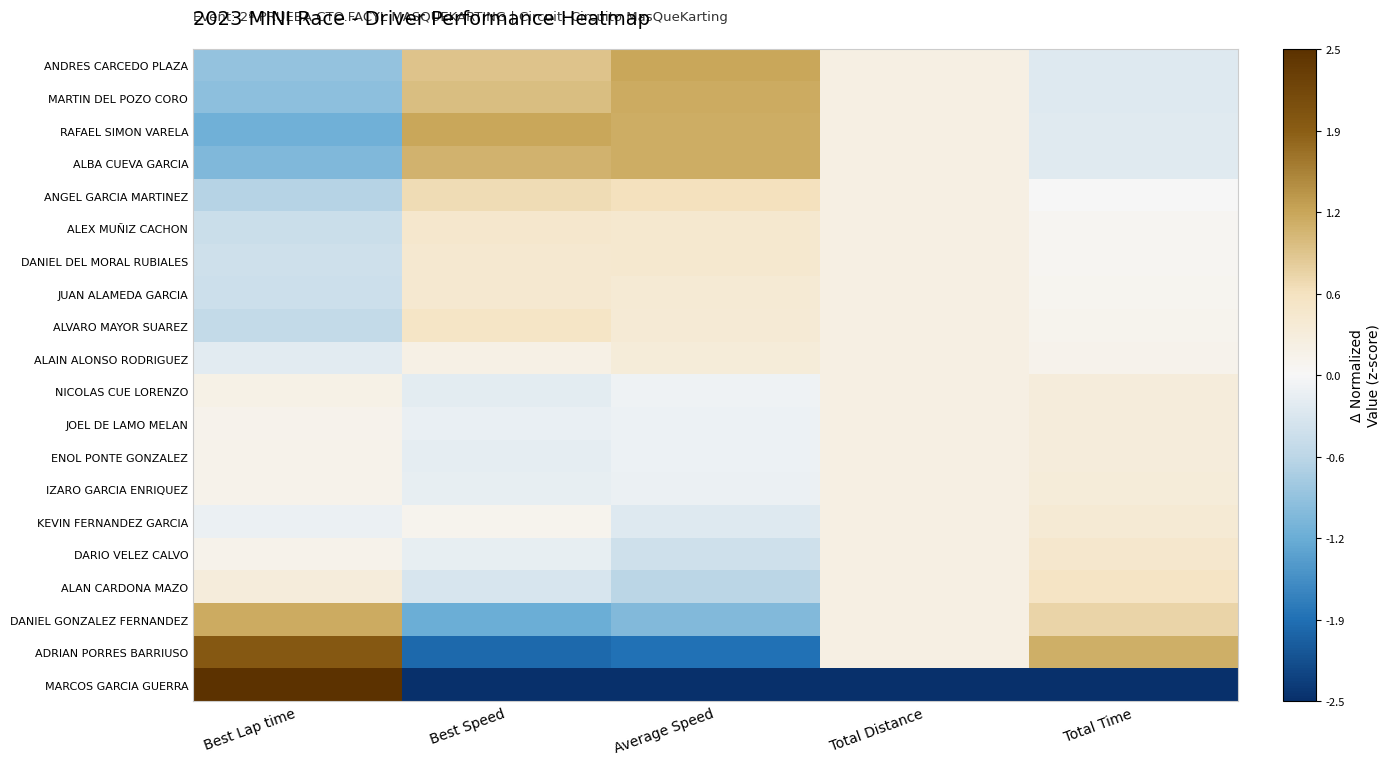

Reading right to left, extract all data points from this chart.

ANDRES CARCEDO PLAZA: Total Time=-0.3	Total Distance=0.2	Average Speed=1.2	Best Speed=1.0	Best Lap time=-0.9
MARTIN DEL POZO CORO: Total Time=-0.3	Total Distance=0.2	Average Speed=1.2	Best Speed=1.0	Best Lap time=-1.0
RAFAEL SIMON VARELA: Total Time=-0.3	Total Distance=0.2	Average Speed=1.2	Best Speed=1.2	Best Lap time=-1.2
ALBA CUEVA GARCIA: Total Time=-0.3	Total Distance=0.2	Average Speed=1.2	Best Speed=1.1	Best Lap time=-1.1
ANGEL GARCIA MARTINEZ: Total Time=-0.0	Total Distance=0.2	Average Speed=0.6	Best Speed=0.7	Best Lap time=-0.7
ALEX MUÑIZ CACHON: Total Time=0.1	Total Distance=0.2	Average Speed=0.5	Best Speed=0.5	Best Lap time=-0.5
DANIEL DEL MORAL RUBIALES: Total Time=0.1	Total Distance=0.2	Average Speed=0.5	Best Speed=0.4	Best Lap time=-0.4
JUAN ALAMEDA GARCIA: Total Time=0.1	Total Distance=0.2	Average Speed=0.4	Best Speed=0.4	Best Lap time=-0.5
ALVARO MAYOR SUAREZ: Total Time=0.1	Total Distance=0.2	Average Speed=0.4	Best Speed=0.6	Best Lap time=-0.6
ALAIN ALONSO RODRIGUEZ: Total Time=0.1	Total Distance=0.2	Average Speed=0.3	Best Speed=0.2	Best Lap time=-0.2
NICOLAS CUE LORENZO: Total Time=0.3	Total Distance=0.2	Average Speed=-0.1	Best Speed=-0.2	Best Lap time=0.2
JOEL DE LAMO MELAN: Total Time=0.3	Total Distance=0.2	Average Speed=-0.1	Best Speed=-0.1	Best Lap time=0.1
ENOL PONTE GONZALEZ: Total Time=0.3	Total Distance=0.2	Average Speed=-0.1	Best Speed=-0.2	Best Lap time=0.2
IZARO GARCIA ENRIQUEZ: Total Time=0.3	Total Distance=0.2	Average Speed=-0.1	Best Speed=-0.2	Best Lap time=0.2
KEVIN FERNANDEZ GARCIA: Total Time=0.4	Total Distance=0.2	Average Speed=-0.3	Best Speed=0.1	Best Lap time=-0.1
DARIO VELEZ CALVO: Total Time=0.5	Total Distance=0.2	Average Speed=-0.4	Best Speed=-0.2	Best Lap time=0.1
ALAN CARDONA MAZO: Total Time=0.6	Total Distance=0.2	Average Speed=-0.6	Best Speed=-0.3	Best Lap time=0.3
DANIEL GONZALEZ FERNANDEZ: Total Time=0.8	Total Distance=0.2	Average Speed=-1.1	Best Speed=-1.2	Best Lap time=1.2
ADRIAN PORRES BARRIUSO: Total Time=1.2	Total Distance=0.2	Average Speed=-1.9	Best Speed=-1.9	Best Lap time=1.9
MARCOS GARCIA GUERRA: Total Time=-4.1	Total Distance=-4.4	Average Speed=-2.8	Best Speed=-2.9	Best Lap time=2.9